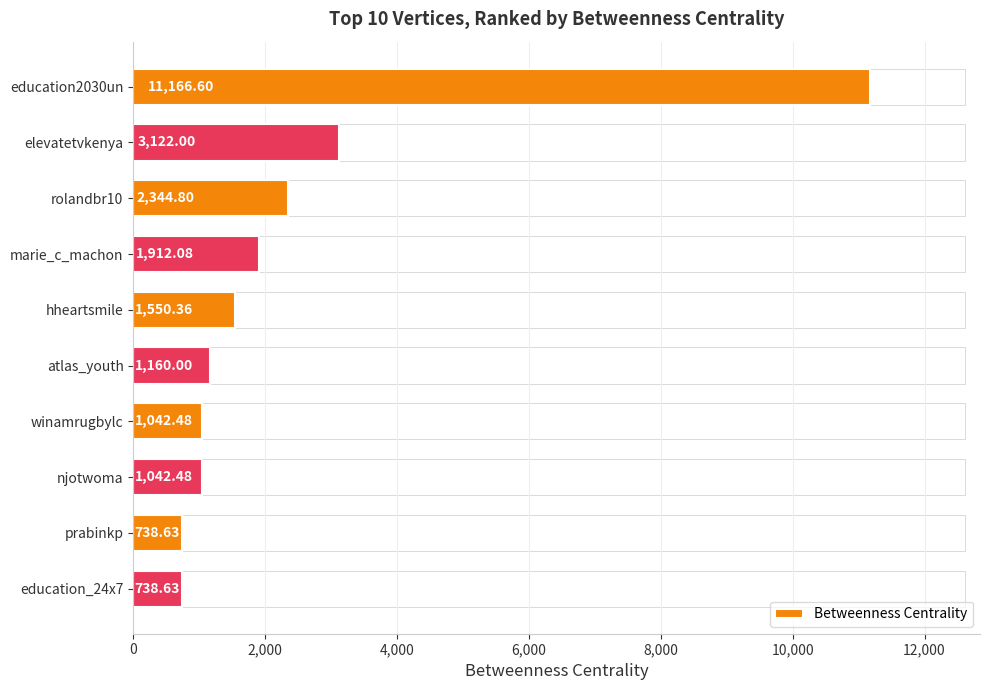

What is the label of the 6th bar from the top?

atlas_youth